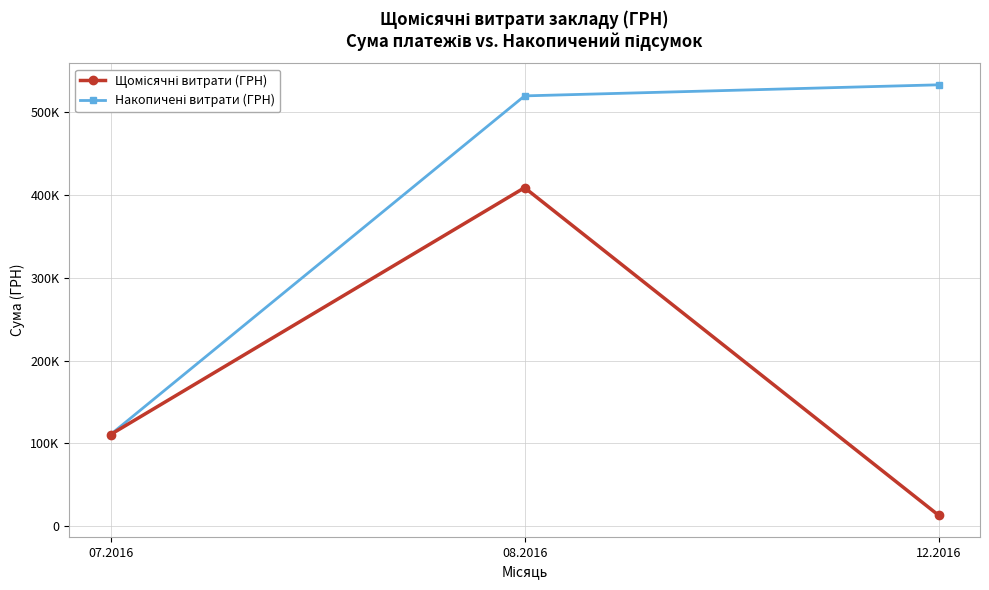

What value does the Накопичені витрати (ГРН) series have at 12.2016?

532745.0